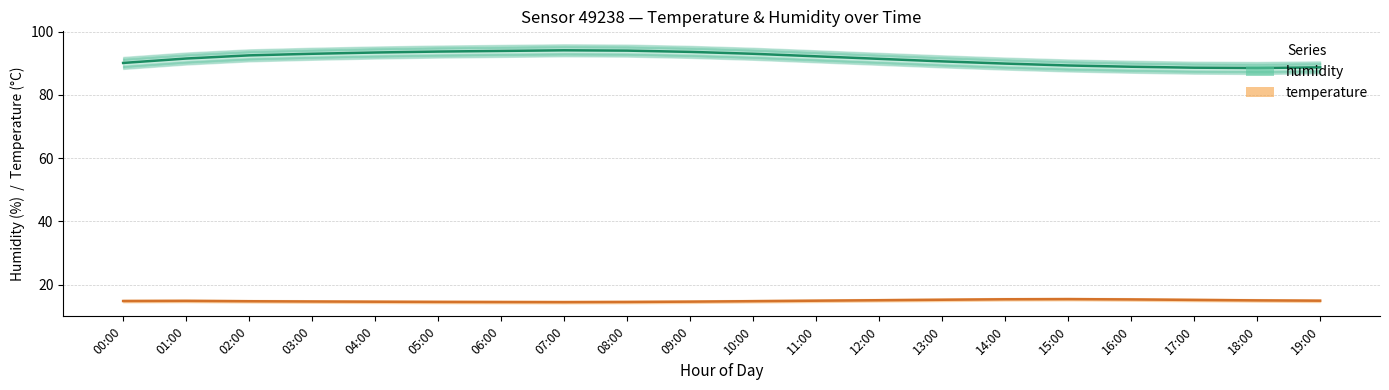

The temperature series shows 14.5 at 08:00. True or false?

True